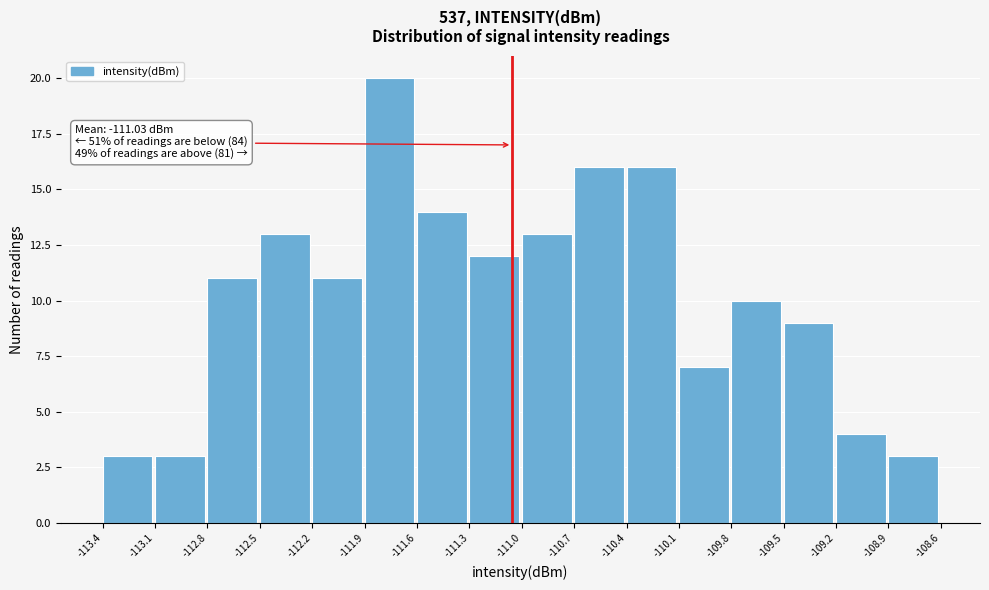

Over which range of the x-axis is the bar tallest?

-111.9 to -111.6